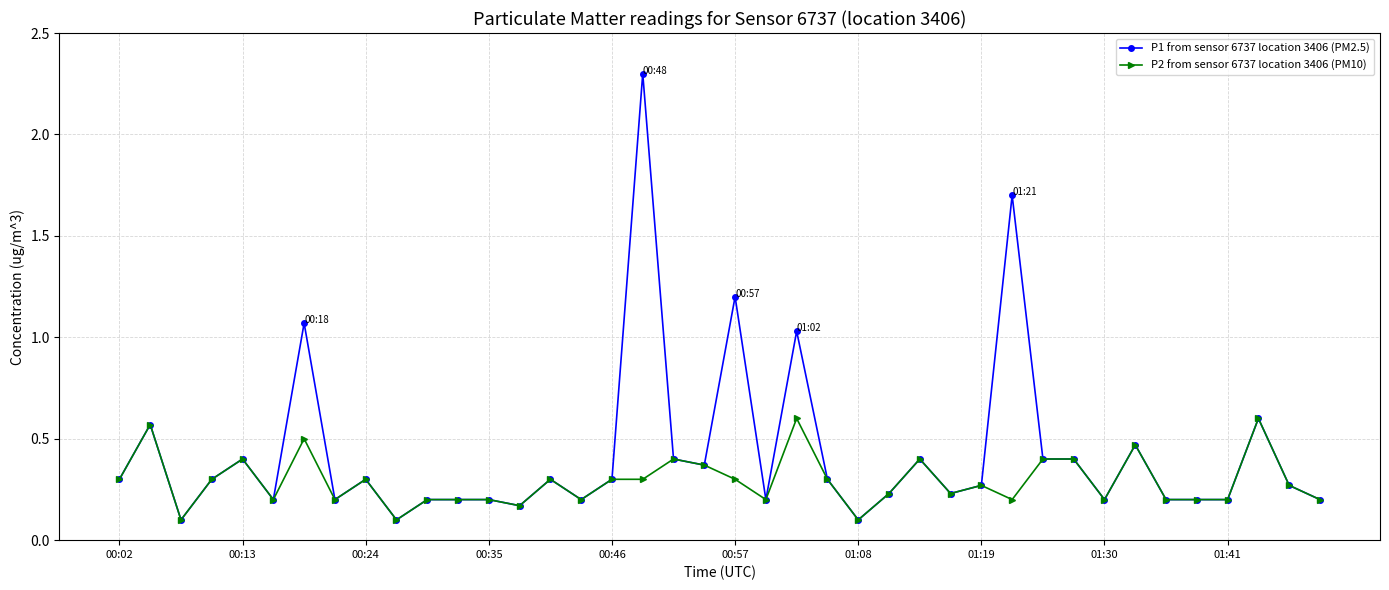

Which series has the largest range (max minus min)?

P1 from sensor 6737 location 3406 (PM2.5)